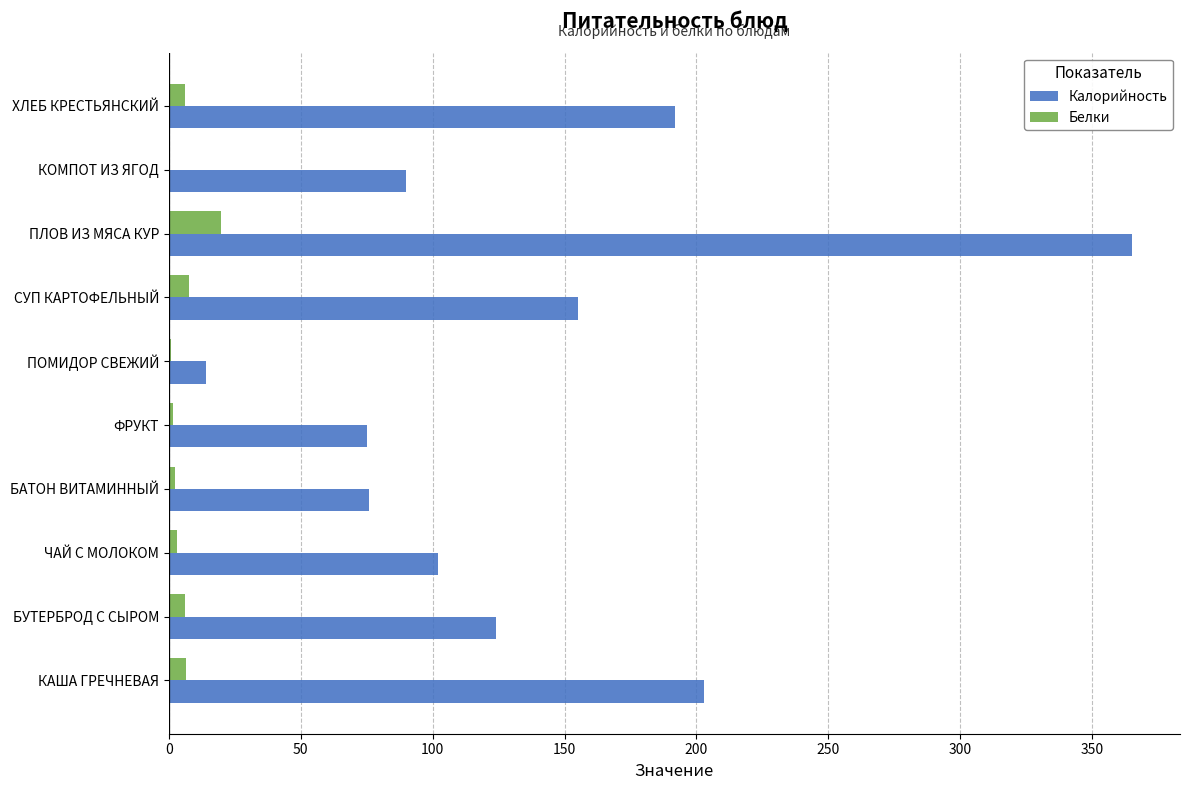

Count the number of data series in this chart.

2